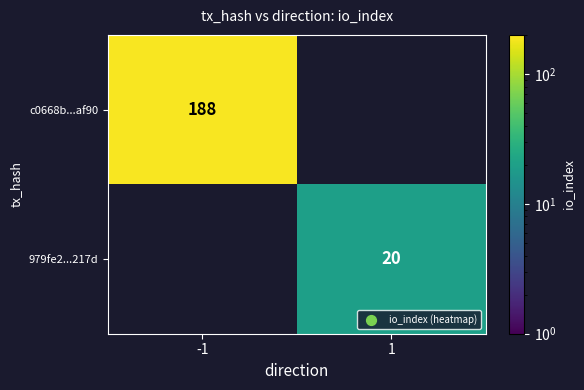

Which category has the lowest value across all series?

1